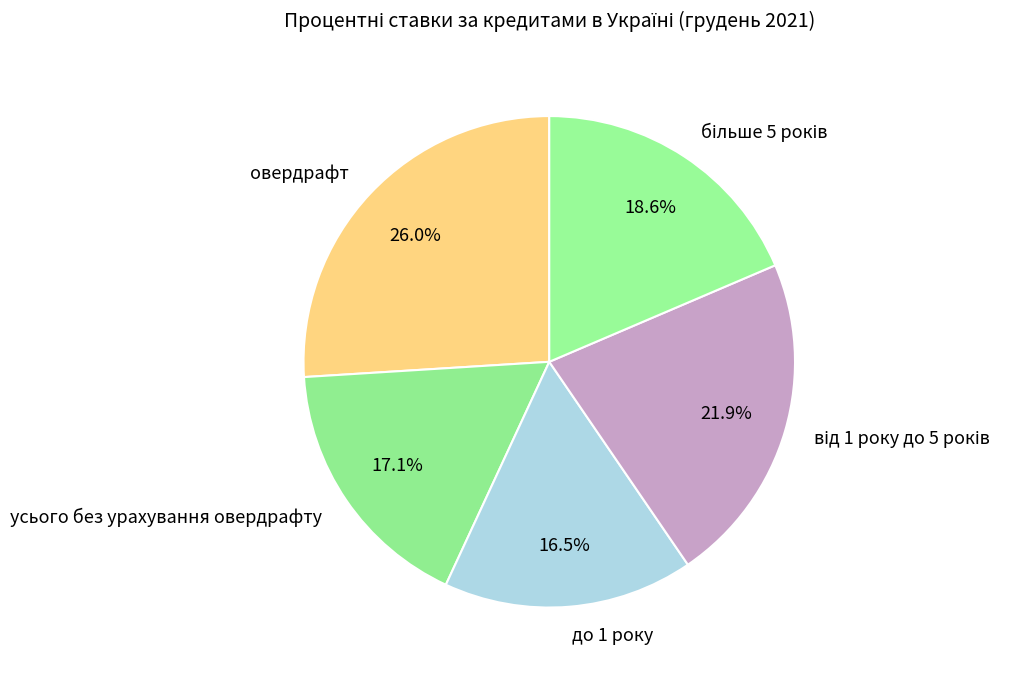

Count the number of slices in the pie.

5